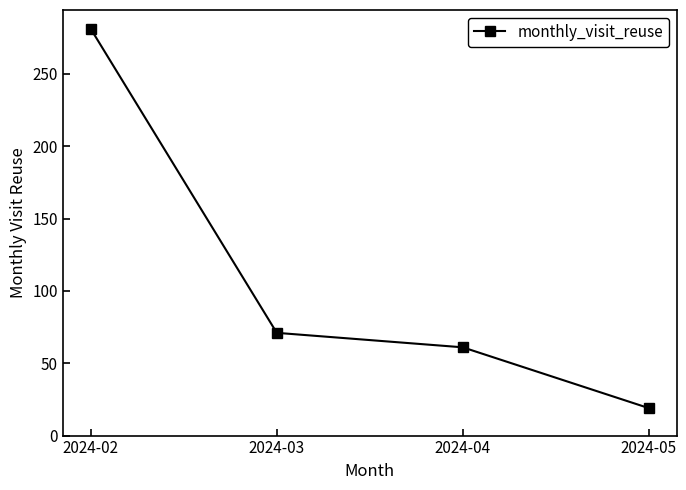

What is the difference between the second highest and minimum values?

52